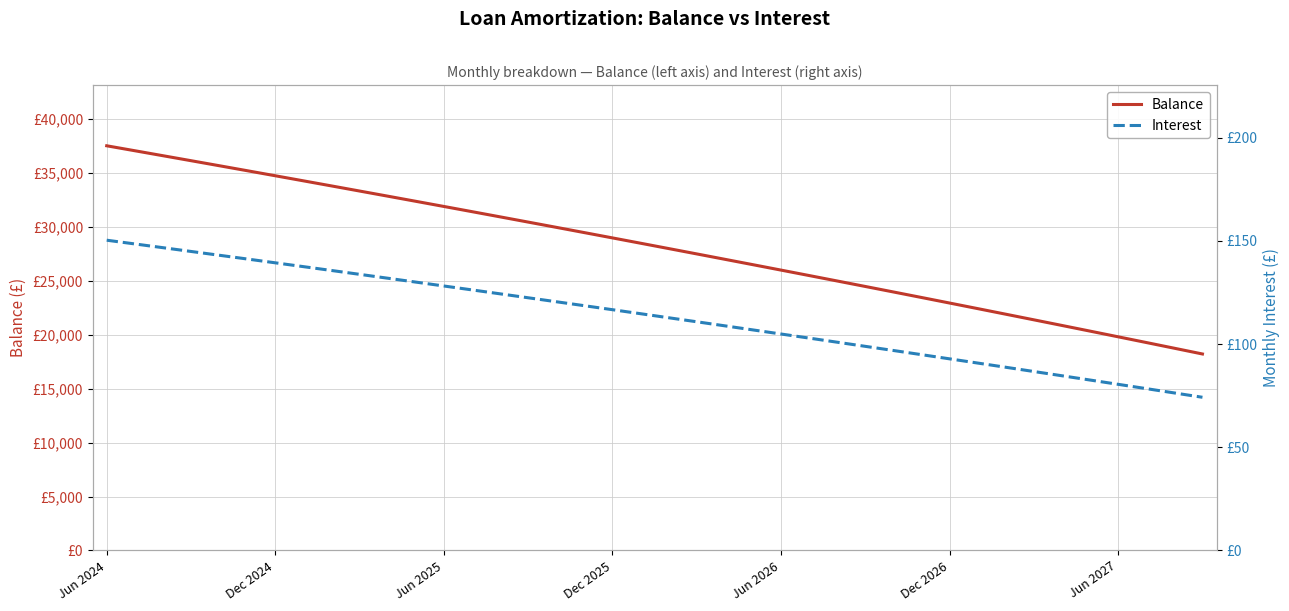

What is the minimum value shown in the chart?

74.2